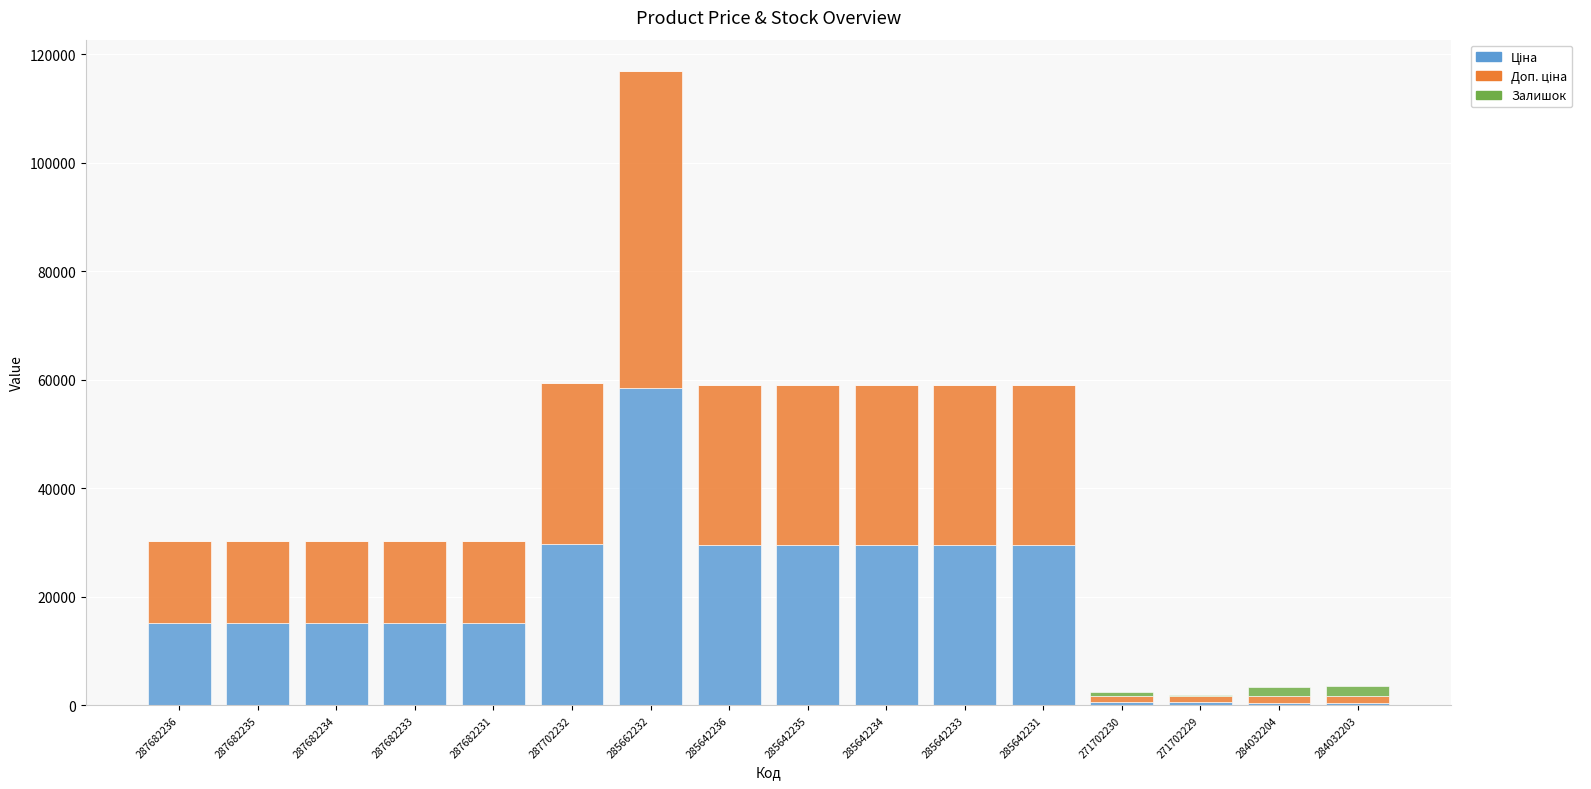

What is the total value across all series at 287682233?

30240.0